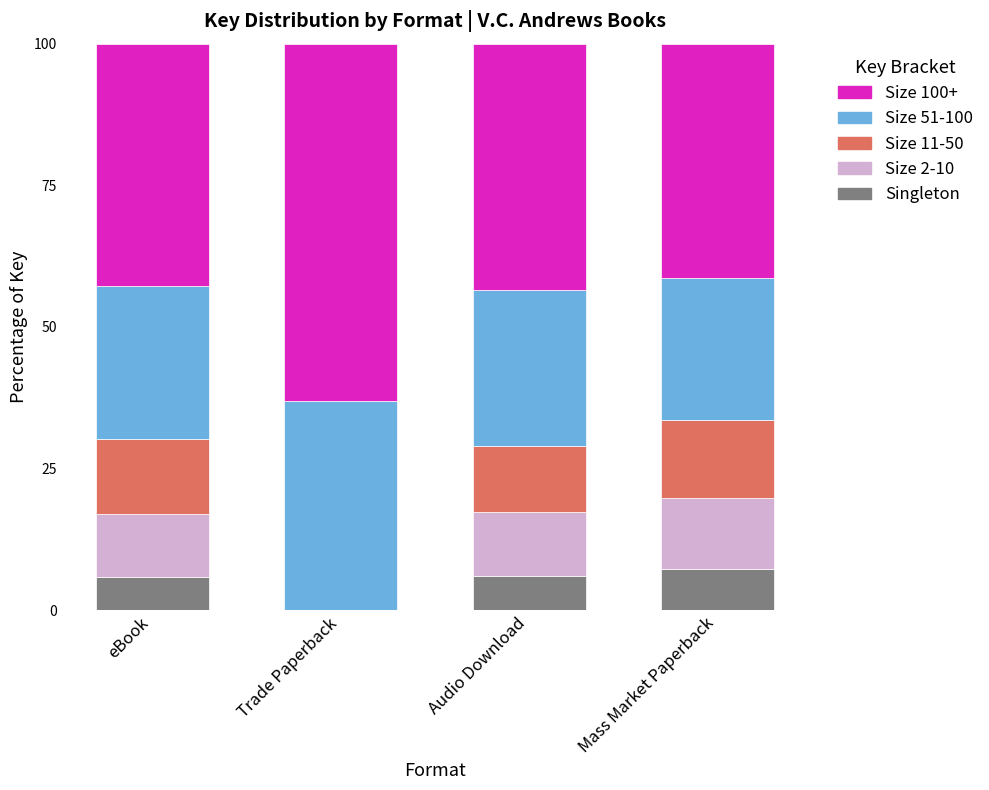

The value of Singleton at Trade Paperback is 0.0. True or false?

True